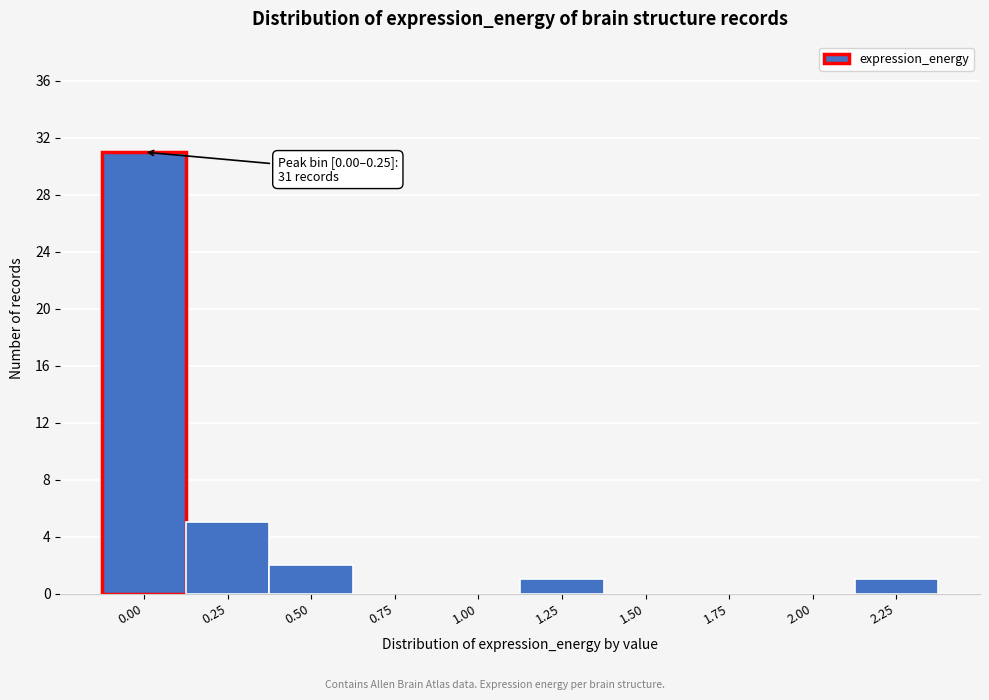

Reading left to right, what are all the values shown in this chart?

0.00=31	0.25=5	0.50=2	0.75=0	1.00=0	1.25=1	1.50=0	1.75=0	2.00=0	2.25=1